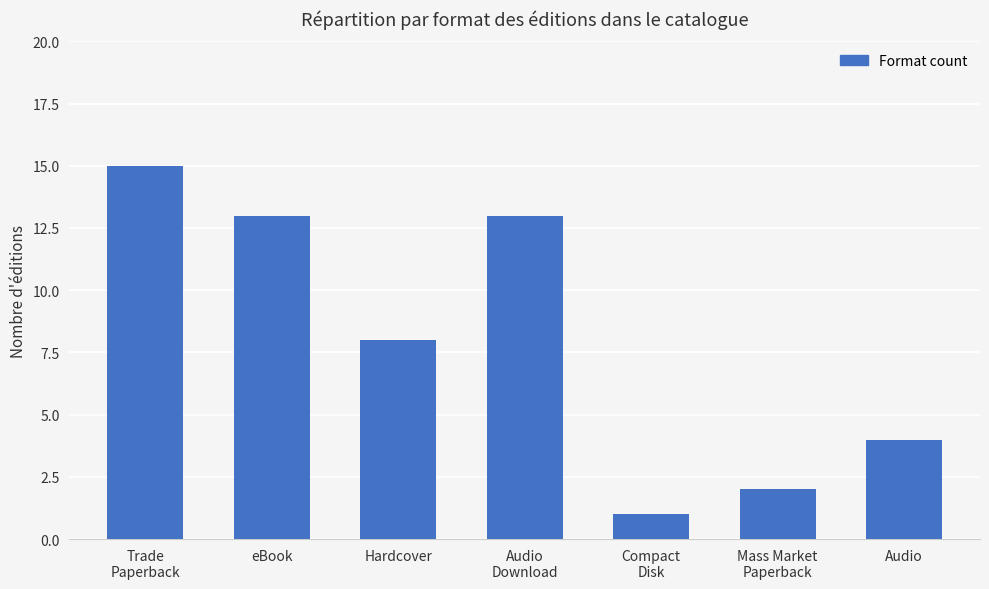

Which has a higher value, Mass Market
Paperback or Audio
Download?

Audio
Download